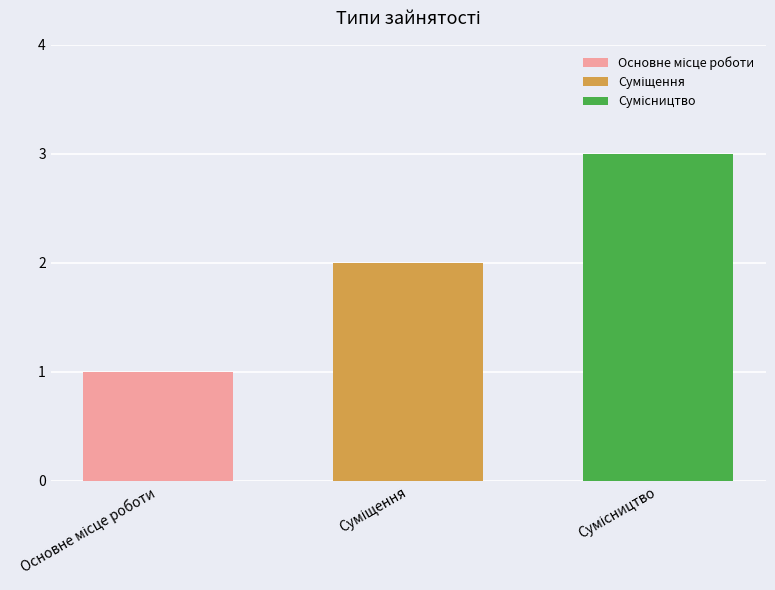

What is the maximum value shown in the chart?

3